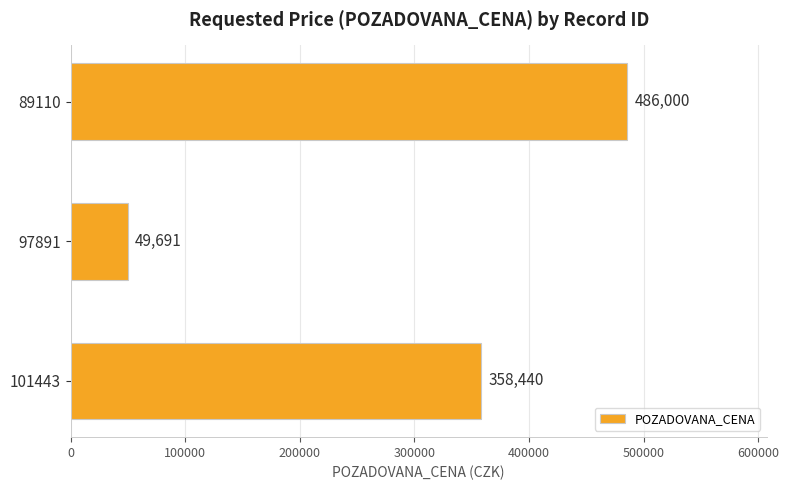

What is the difference between the second highest and minimum values?

308749